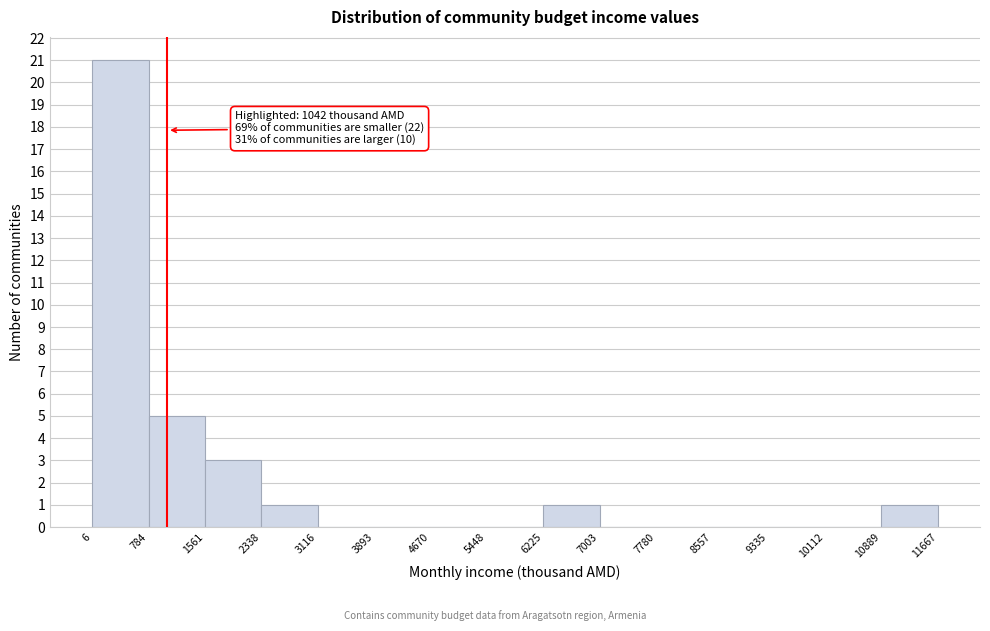

Over which range of the x-axis is the bar tallest?

6 to 784